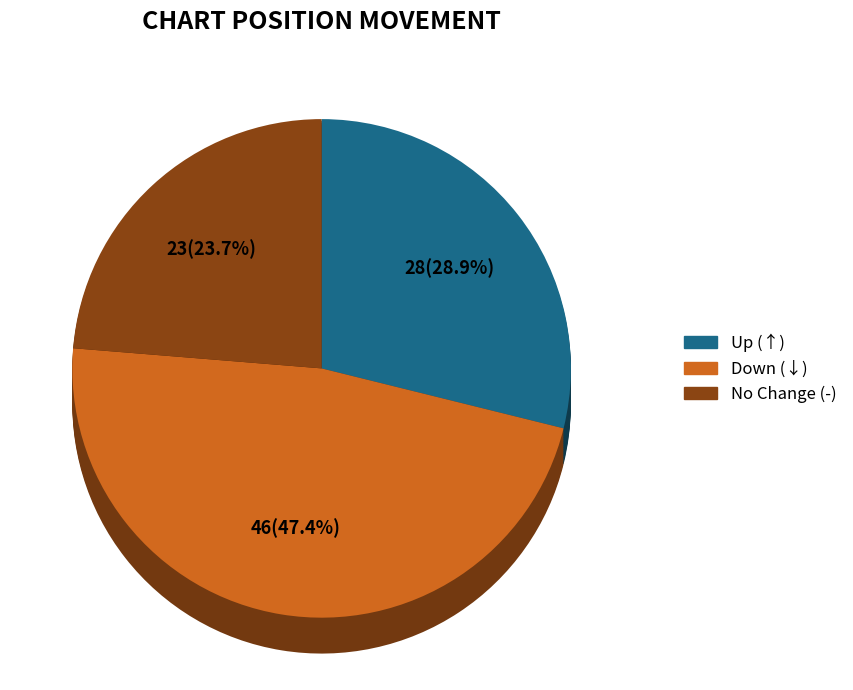

Which slice is the largest?

down